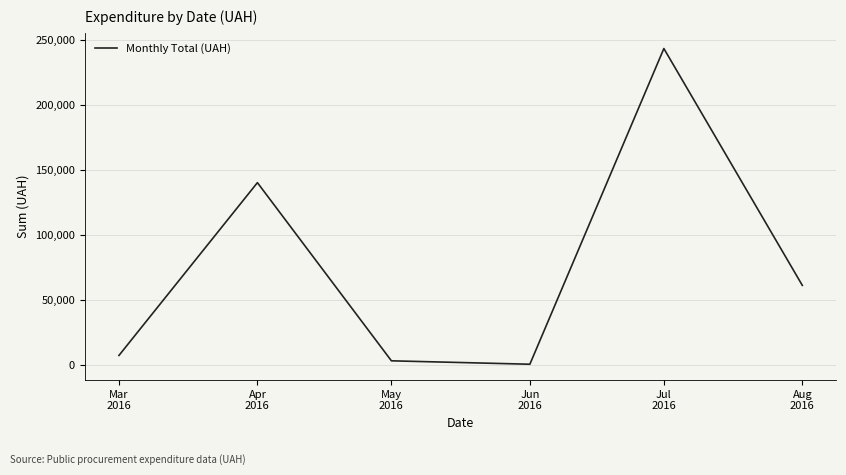

What is the change in value from Jun
2016 to Jul
2016?

+242915.7